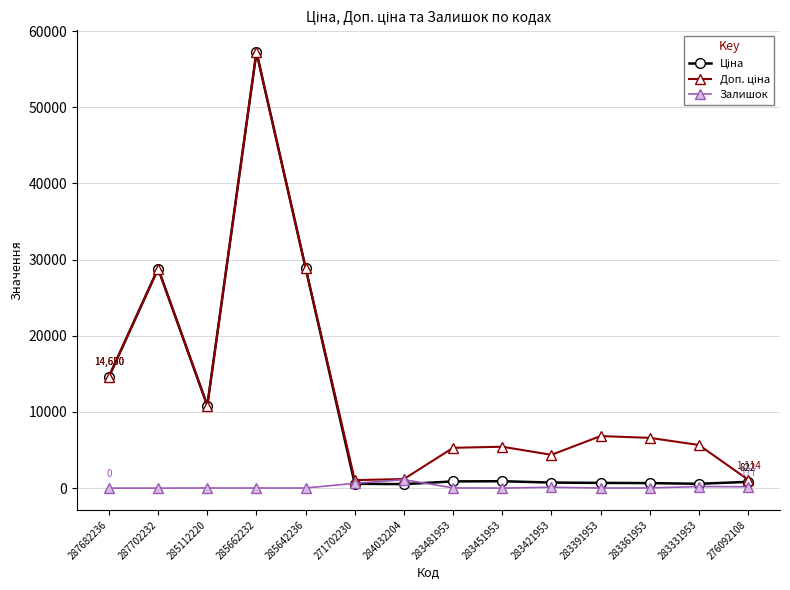

Which label corresponds to the largest value in the chart?

285662232